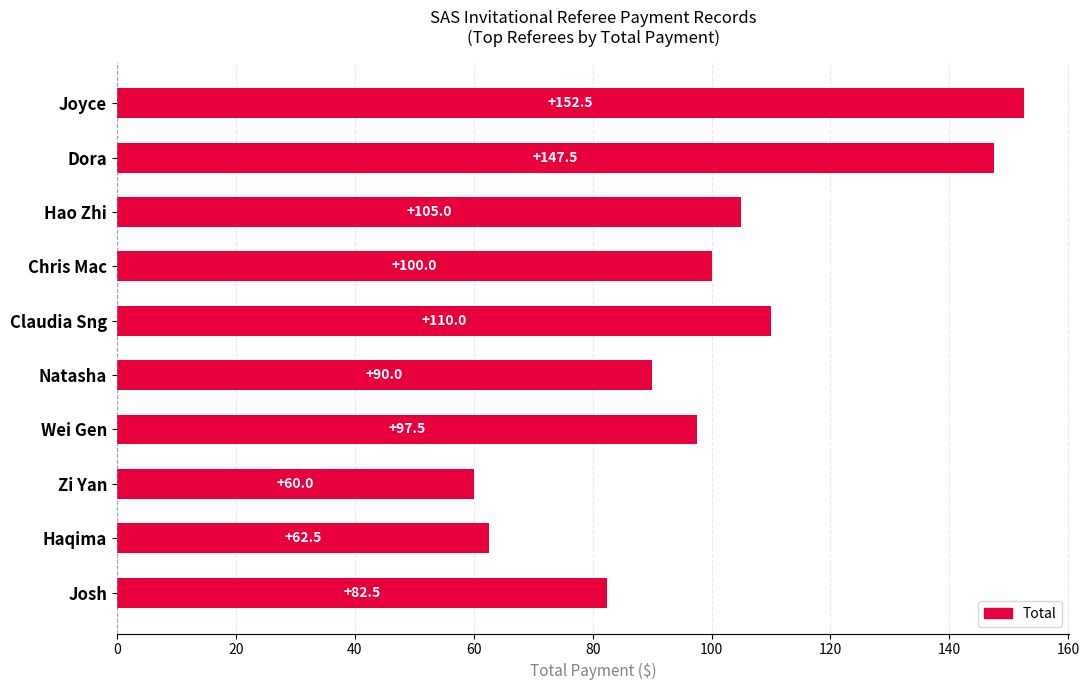

What is the ratio of the value at Zi Yan to the value at Hao Zhi?

0.6